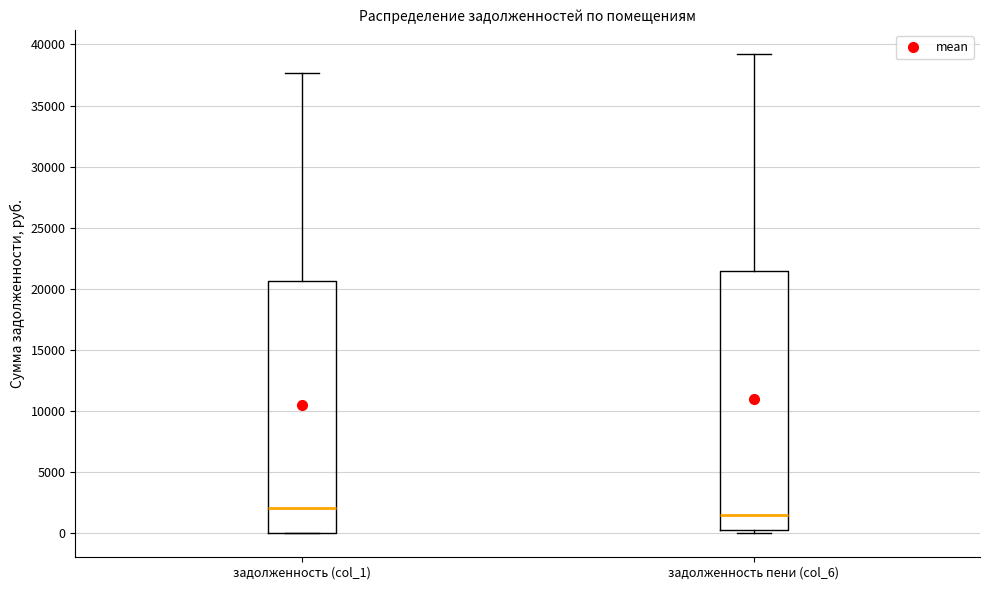

Reading left to right, transcribe this box plot: for each box, give where its median line is, the range the box spans, and where its two whiskers end, as read against the y-axis. The values are not printed on the chart, so give them approximately, as read against the axis.

задолженность (col_1): median 2000, box 0 to 20500, whiskers 0 to 37500
задолженность пени (col_6): median 1500, box 0 to 21500, whiskers 0 (just below the box's lower edge) to 39000